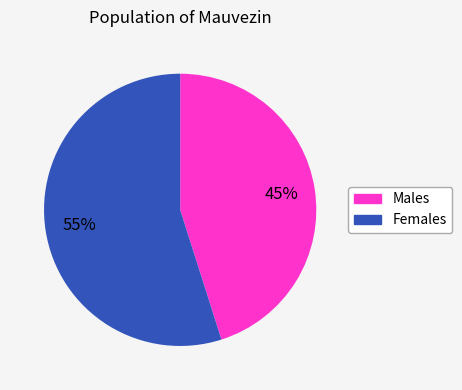

To the nearest percent, what is the average slice percentage?

50%